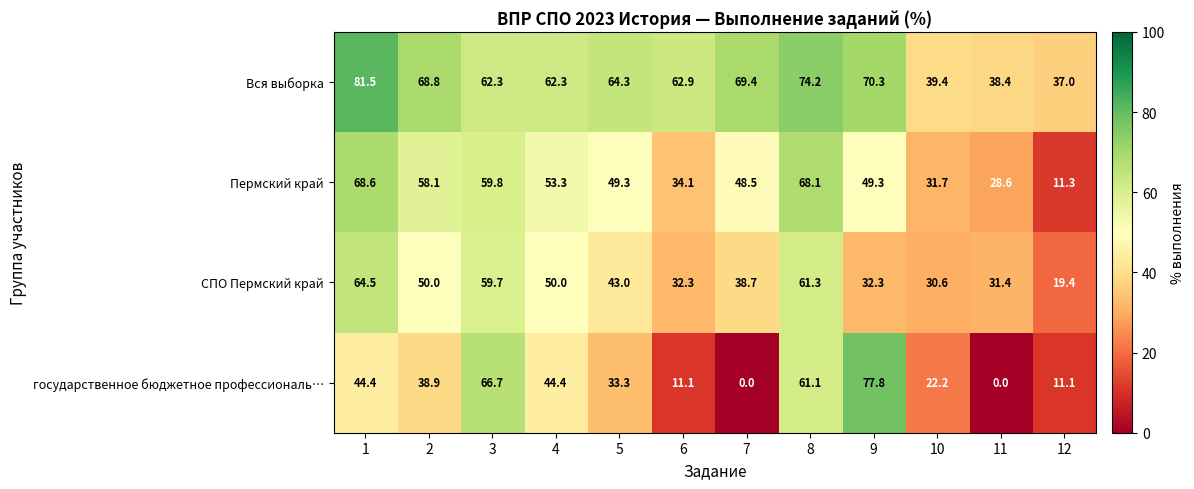

List the series in order of their peak value, lowest first.

СПО Пермский край, Пермский край, государственное бюджетное профессиональ…, Вся выборка